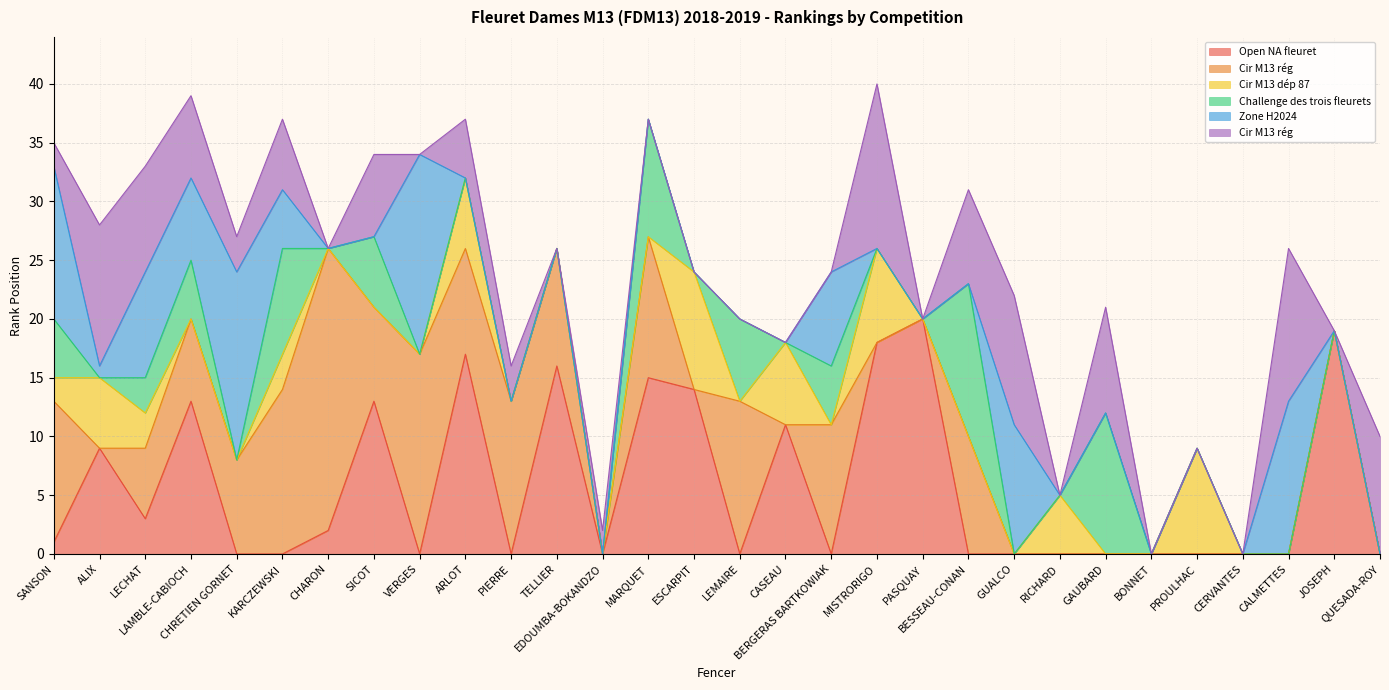

Which category has the highest value in the Cir M13 dép 87 series?

ESCARPIT